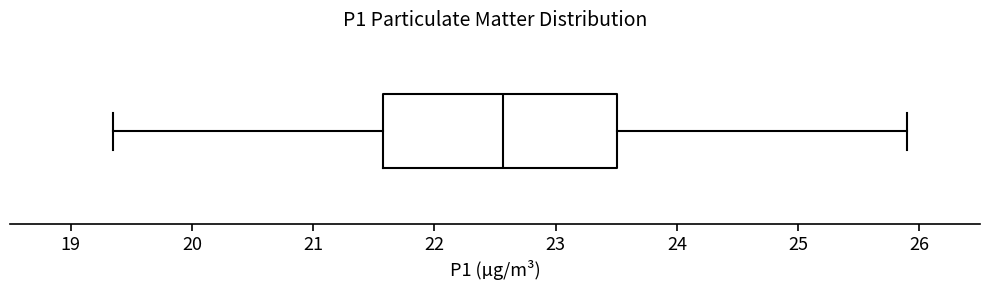

Read this box plot against the x-axis: the position of the median line, the range covered by the box, and the ends of both whiskers. The values are not printed on the chart, so give them approximately, as read against the axis.

median 22.6, box 21.6 to 23.5, whiskers 19.4 to 25.9